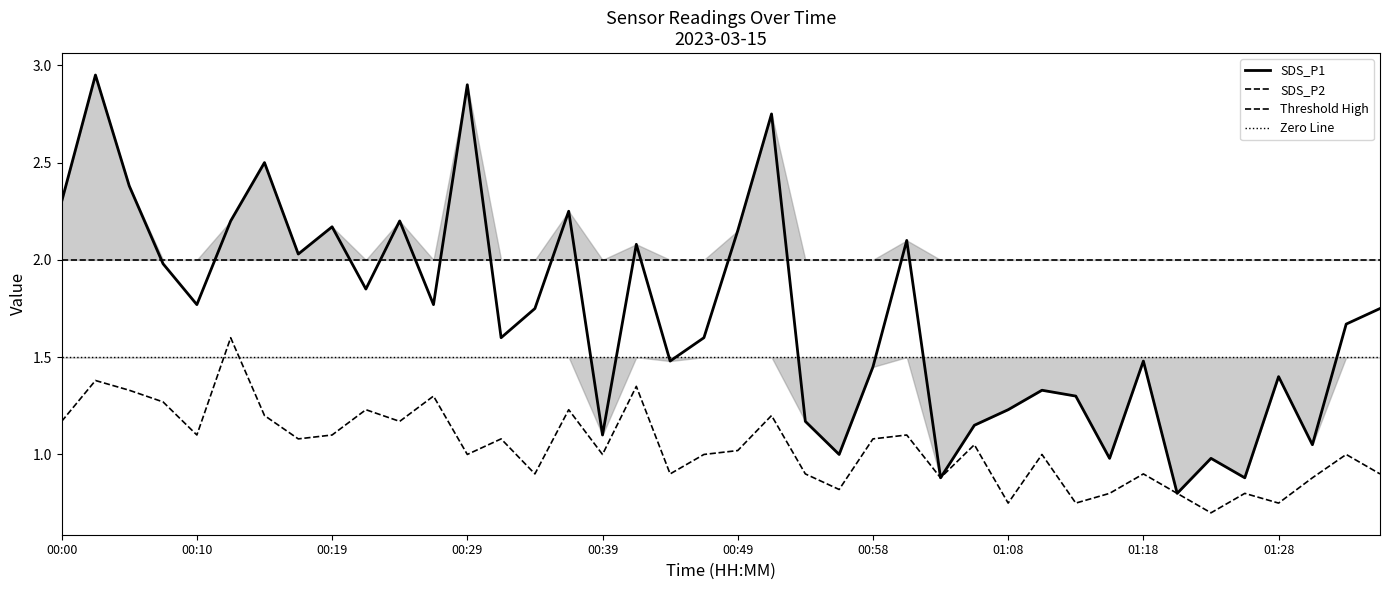

At which label does SDS_P1 first exceed 1?

00:00